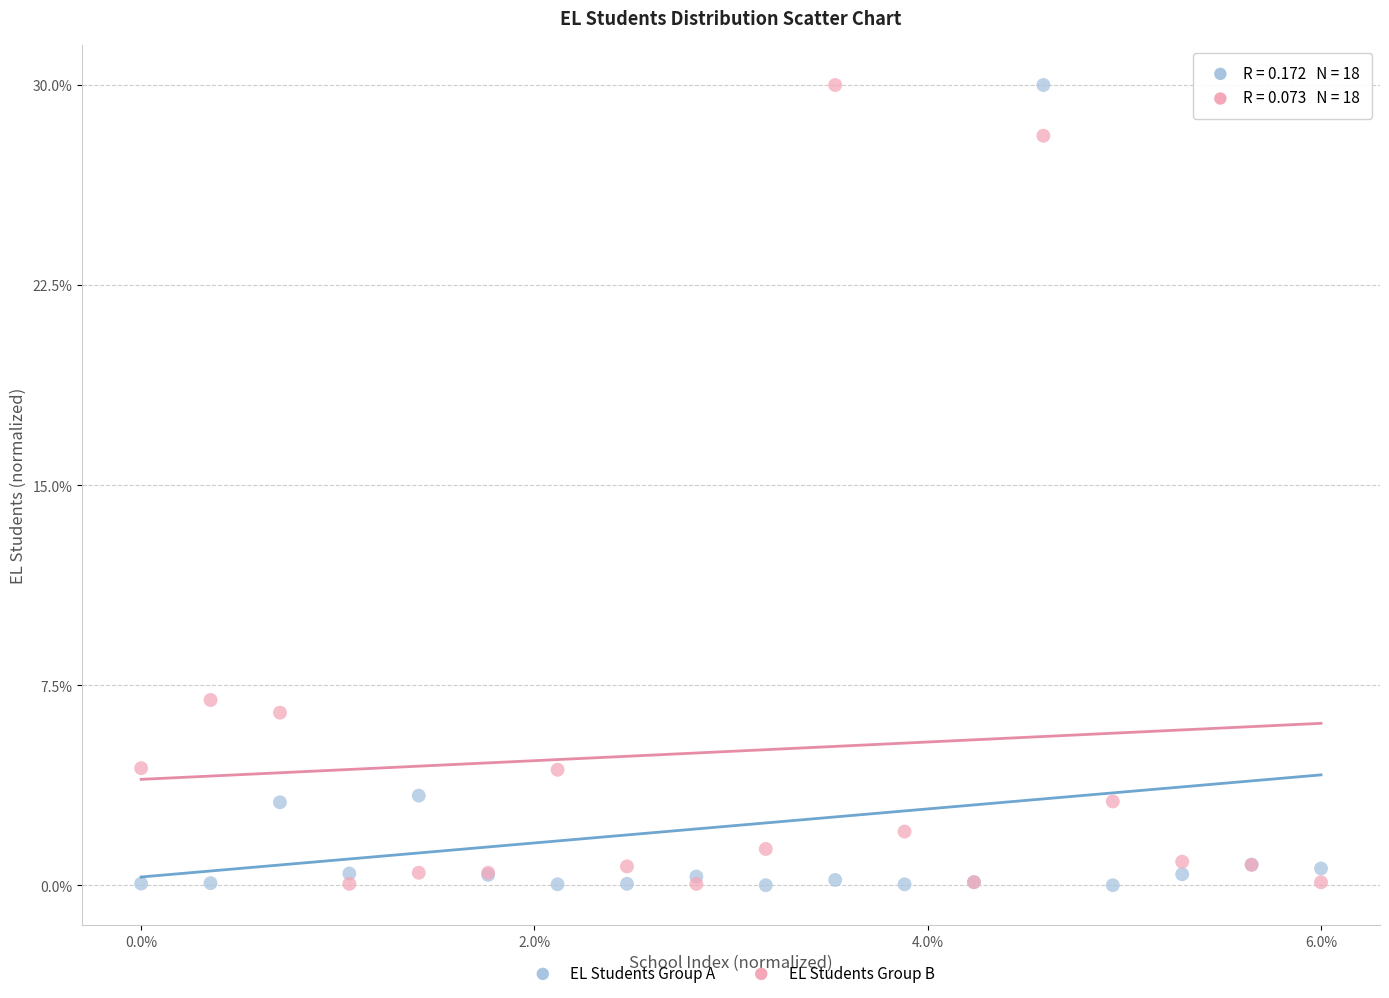

What is the X range (max minus min) for the scatter plot?

6.0